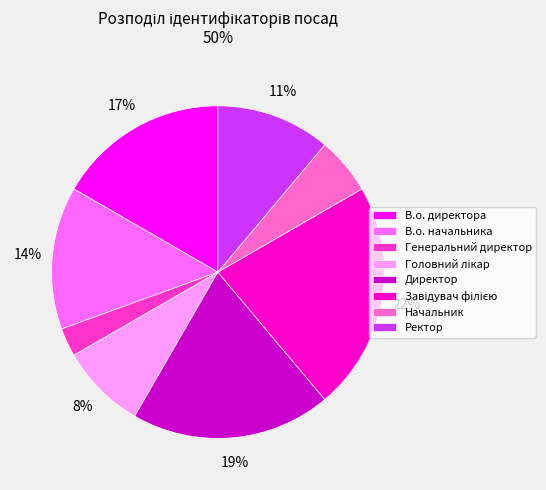

Does В.о. начальника represent more than half of the total?

No